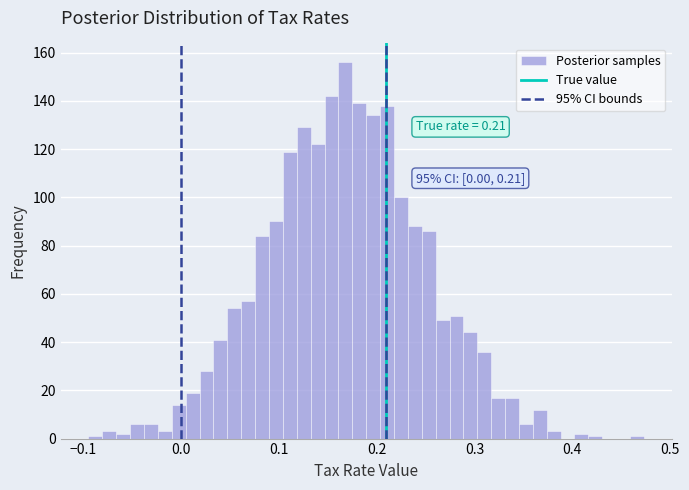

Around what value on the x-axis is the tallest bar? Give the approximate position of its centre, as read against the axis.

0.17